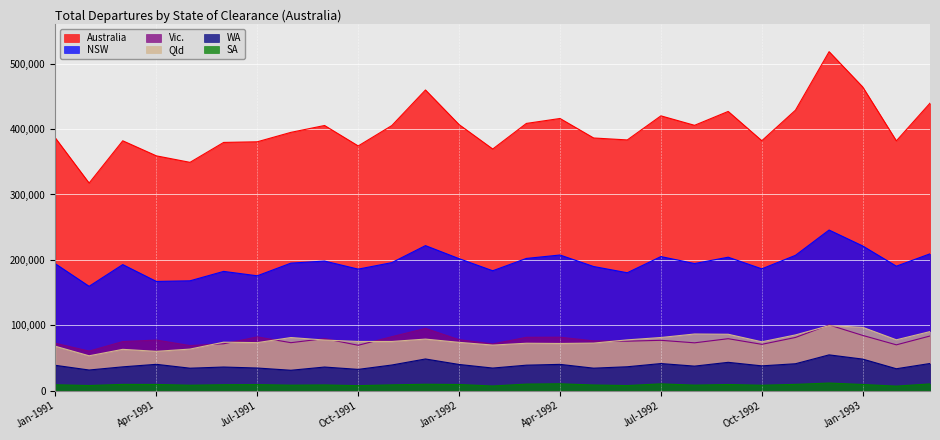

Between Jun-1991 and Dec-1992, which series saw the biggest shift?

Australia